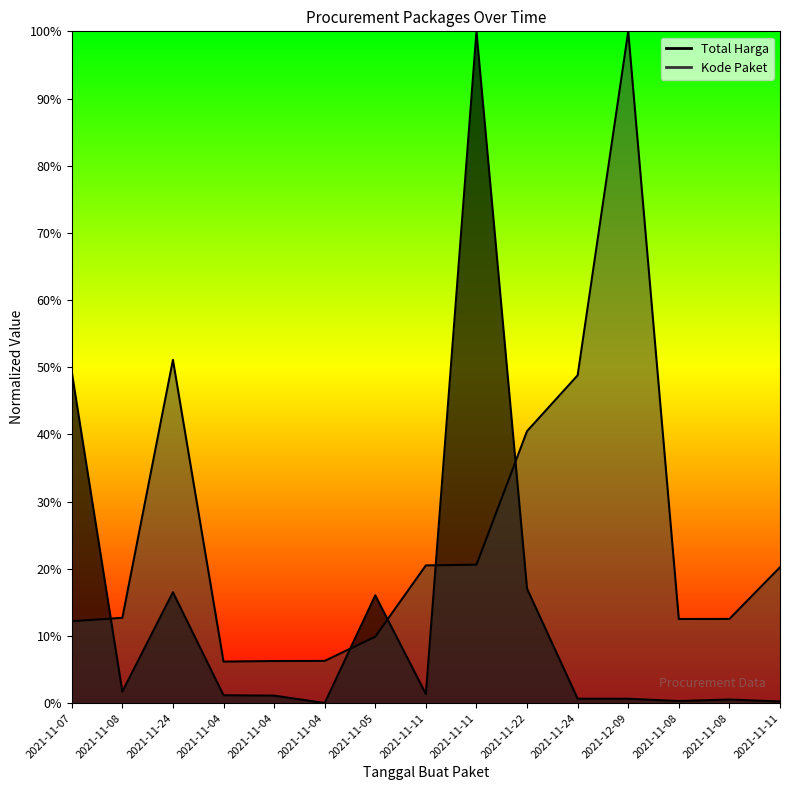

Reading left to right, transcribe all the data shown in this chart.

Total Harga: 2021-11-07=0.5	2021-11-08=0.0	2021-11-24=0.2	2021-11-04=0.0	2021-11-04=0.0	2021-11-04=0.0	2021-11-05=0.2	2021-11-11=0.0	2021-11-11=1.0	2021-11-22=0.2	2021-11-24=0.0	2021-12-09=0.0	2021-11-08=0.0	2021-11-08=0.0	2021-11-11=0.0
Kode Paket: 2021-11-07=0.1	2021-11-08=0.1	2021-11-24=0.5	2021-11-04=0.1	2021-11-04=0.1	2021-11-04=0.1	2021-11-05=0.1	2021-11-11=0.2	2021-11-11=0.2	2021-11-22=0.4	2021-11-24=0.5	2021-12-09=1.0	2021-11-08=0.1	2021-11-08=0.1	2021-11-11=0.2